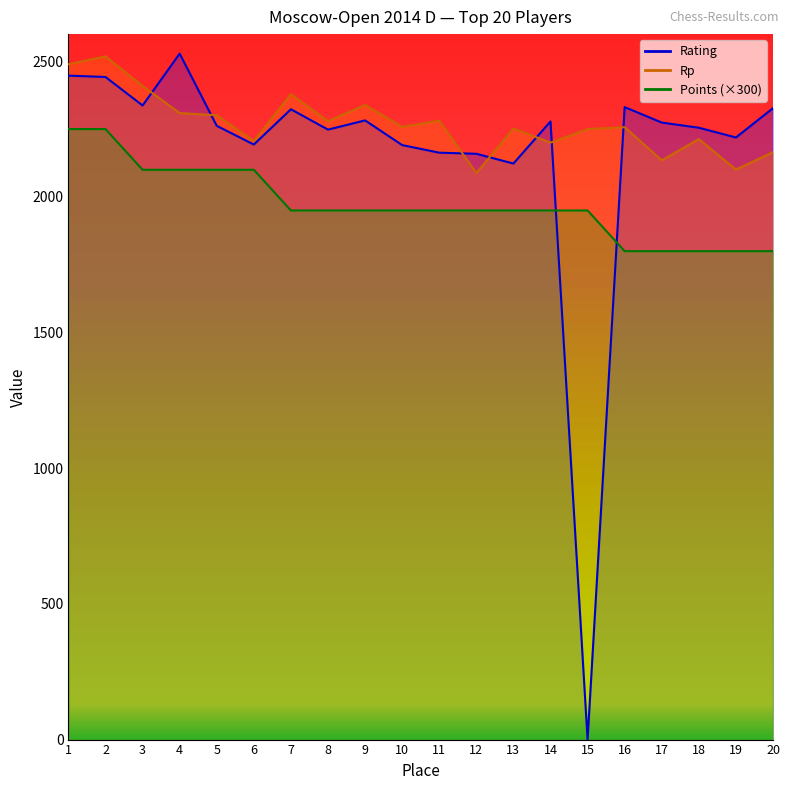

Reading left to right, transcribe all the data shown in this chart.

Rating: 1=2447	2=2442	3=2337	4=2528	5=2262	6=2193	7=2323	8=2248	9=2282	10=2191	11=2163	12=2159	13=2123	14=2278	15=0	16=2331	17=2274	18=2255	19=2219	20=2327
Rp: 1=2489	2=2518	3=2409	4=2309	5=2301	6=2206	7=2379	8=2279	9=2339	10=2258	11=2281	12=2088	13=2252	14=2200	15=2250	16=2257	17=2135	18=2213	19=2101	20=2165
Points: 1=2250	2=2250	3=2100	4=2100	5=2100	6=2100	7=1950	8=1950	9=1950	10=1950	11=1950	12=1950	13=1950	14=1950	15=1950	16=1800	17=1800	18=1800	19=1800	20=1800